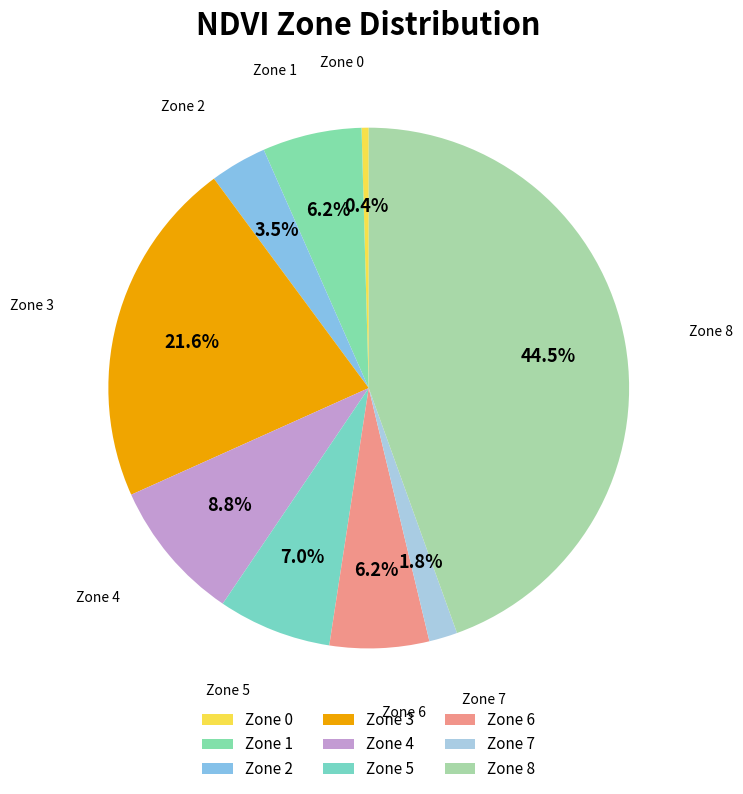

How much of the chart is everything except Zone 8?

55.5%